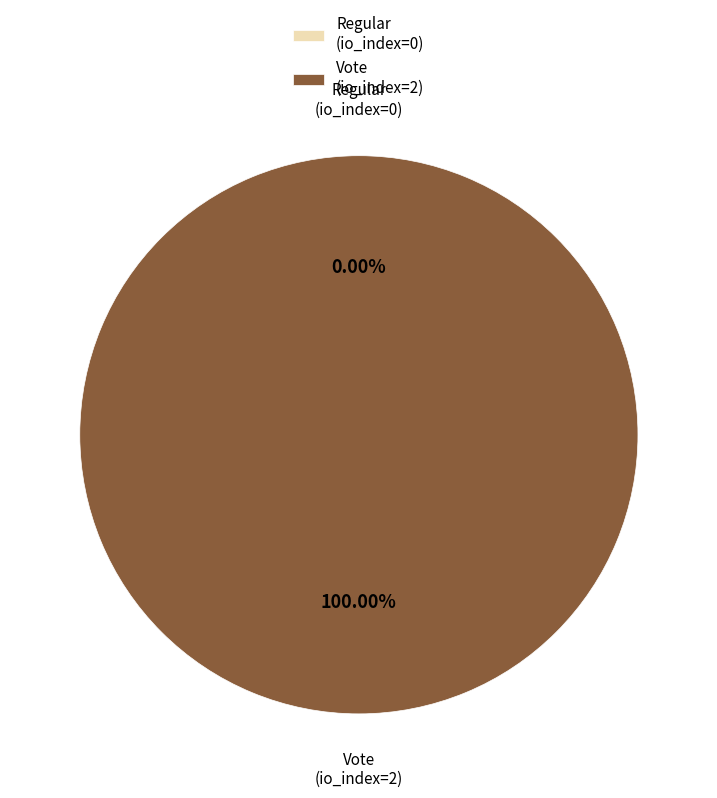

Rank the categories by value from highest to lowest.

Vote (io_index=2), Regular (io_index=0)